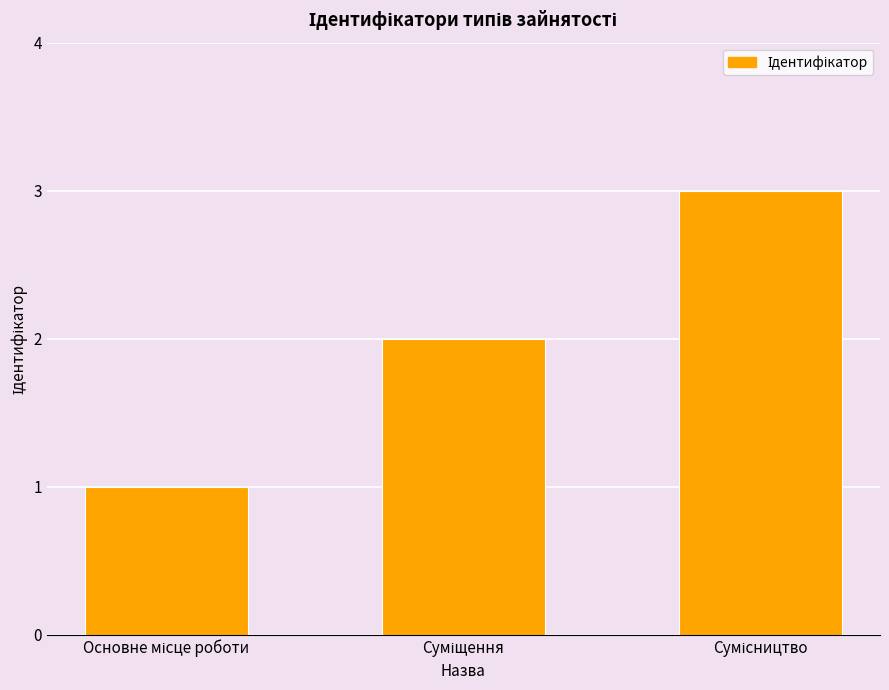

What is the greatest value displayed?

3